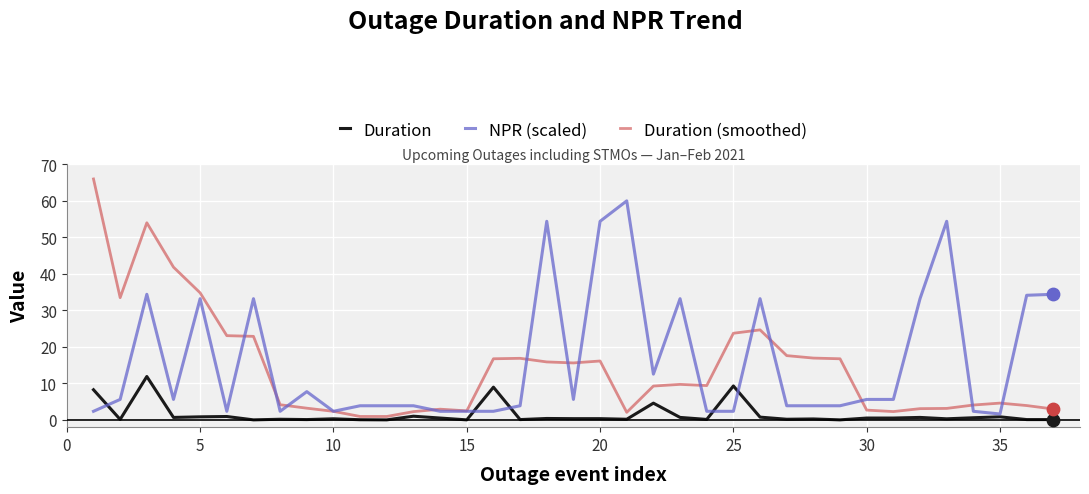

Which series has the widest spread of values?

Duration (smoothed)